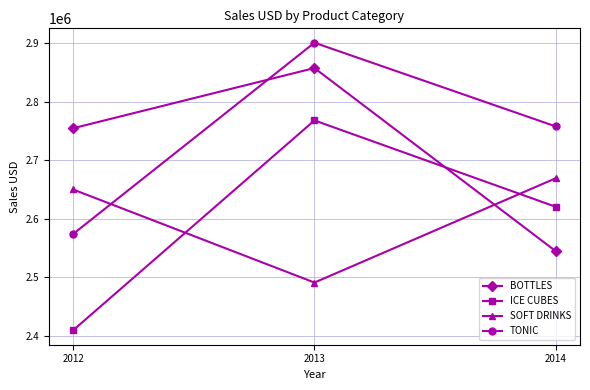

What is the difference between the maximum and minimum values in the ICE CUBES series?

358731